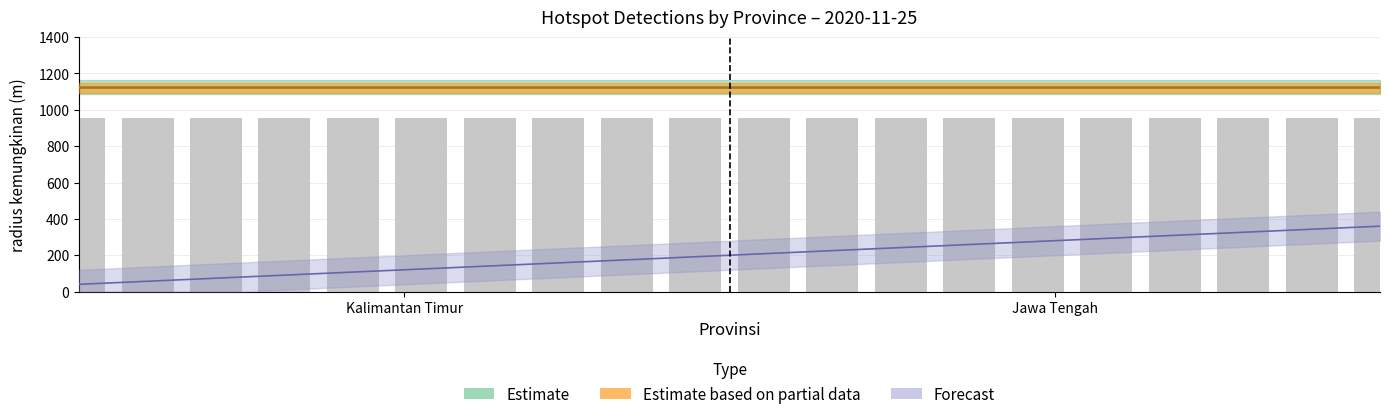

What is the spread (max minus min) of values at 5?

1117.6